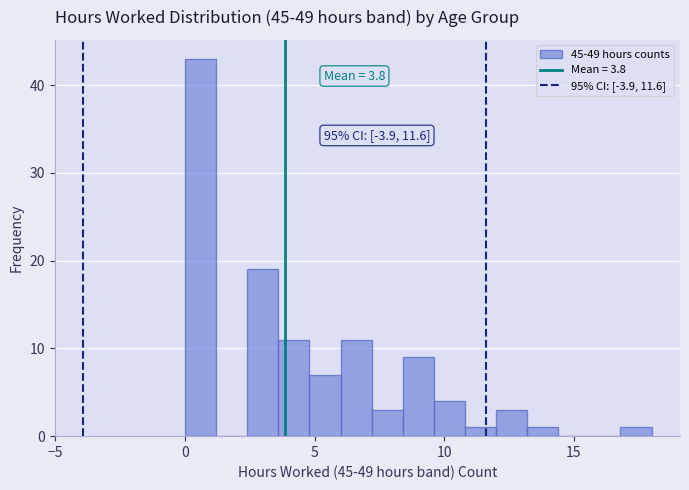

Read against the x-axis, roughly where is the centre of the tallest bar?

0.5